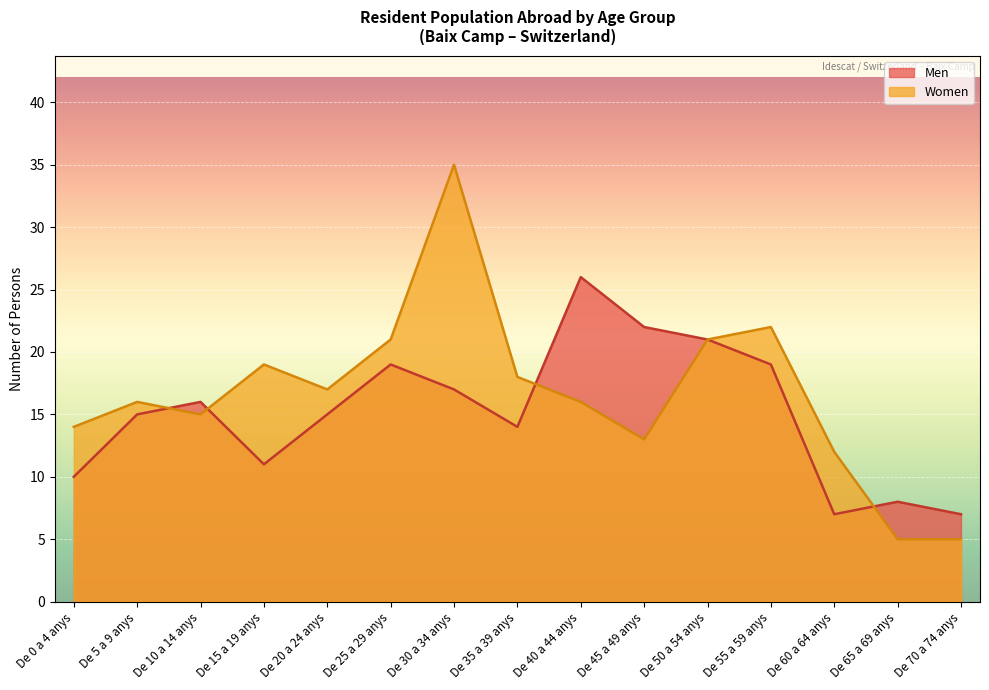

True or false: Women and Men intersect in this chart.

True